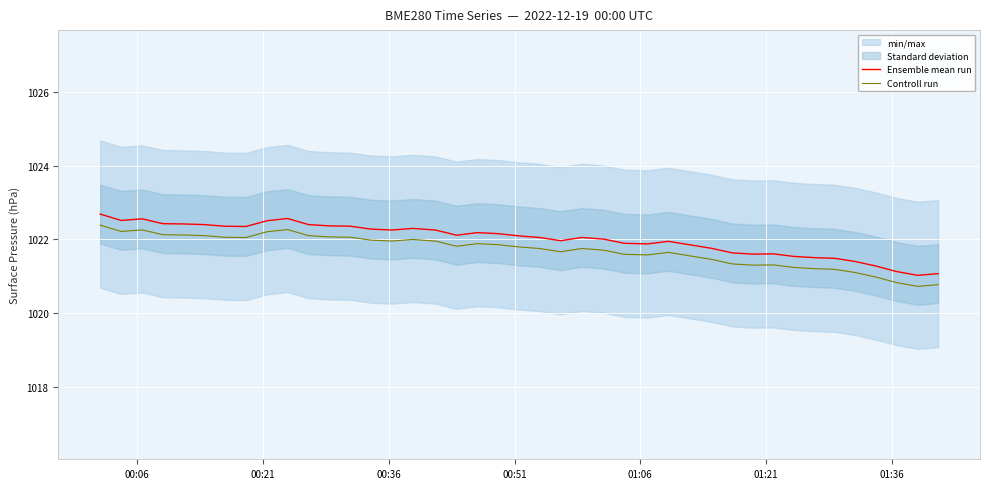

True or false: Ensemble mean run and Controll run intersect in this chart.

False